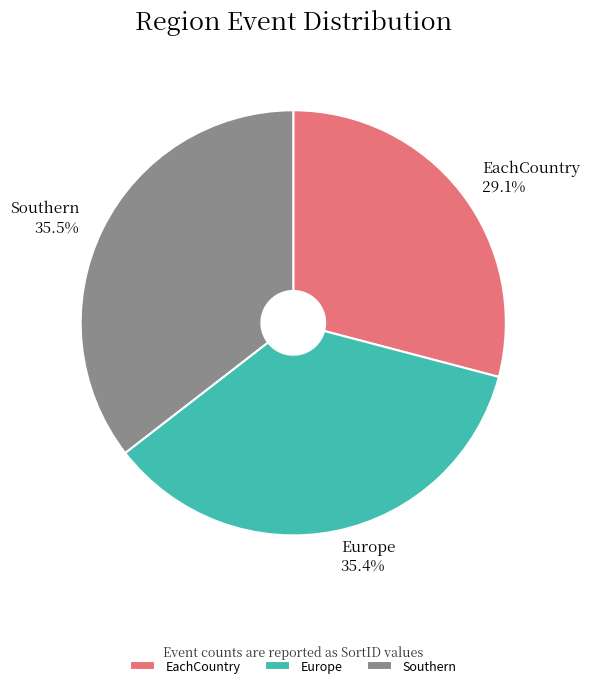

Does Europe represent more than half of the total?

No